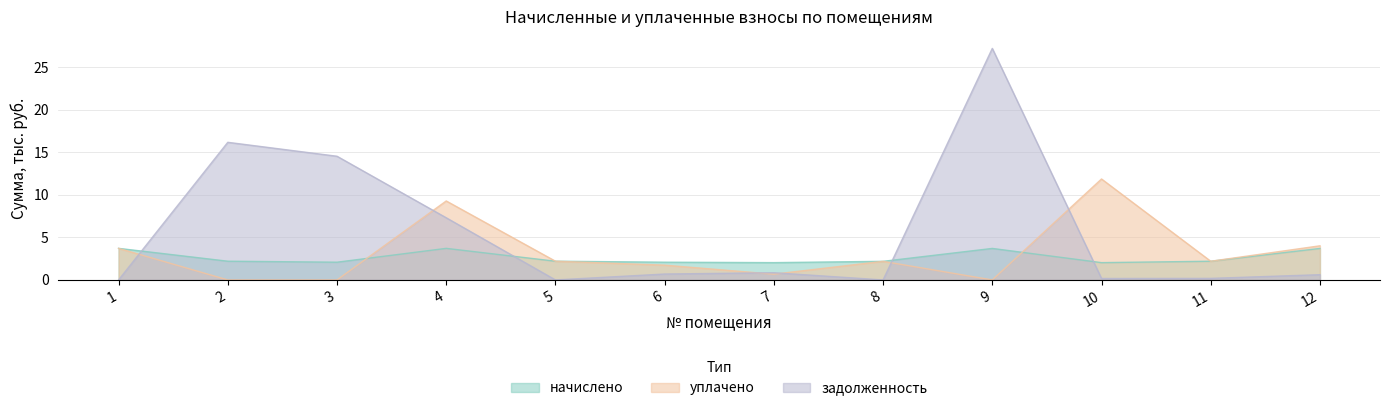

Which has a higher value, 11 or 1?

1